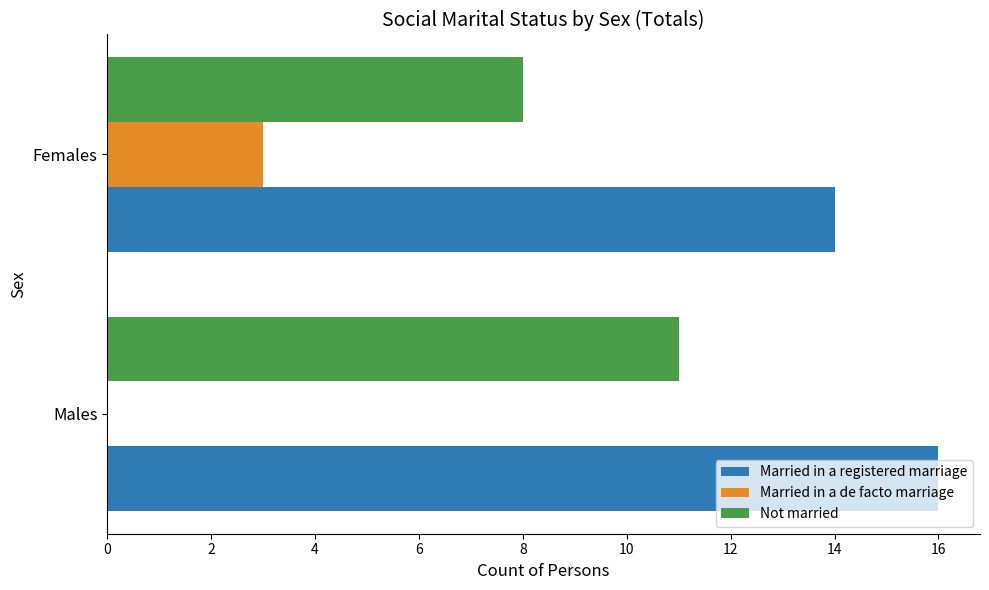

At which label is Not married closest to 9?

Females